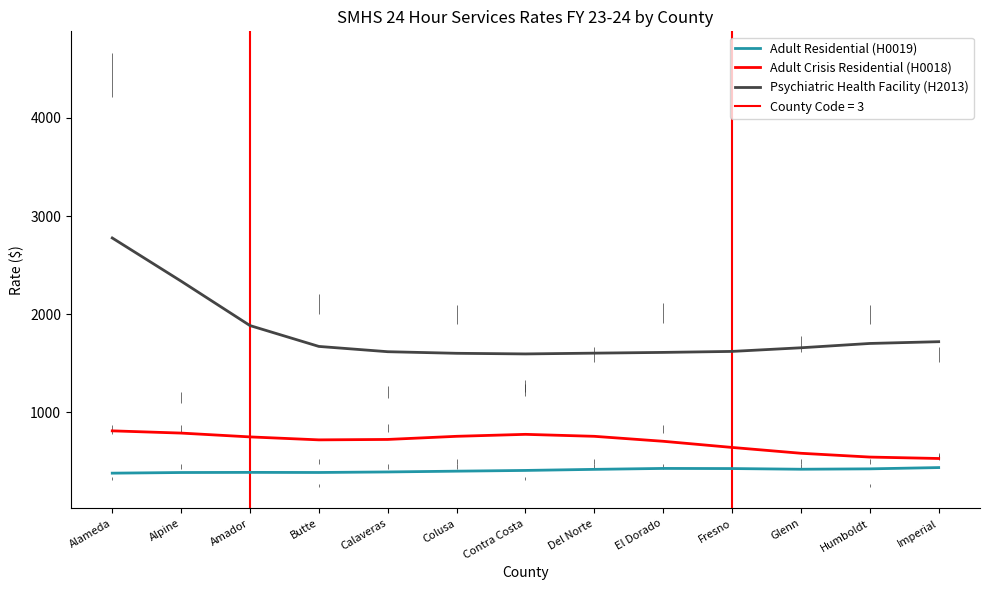

True or false: Psychiatric Health Facility (H2013) has more than 0 interior local peaks.

False